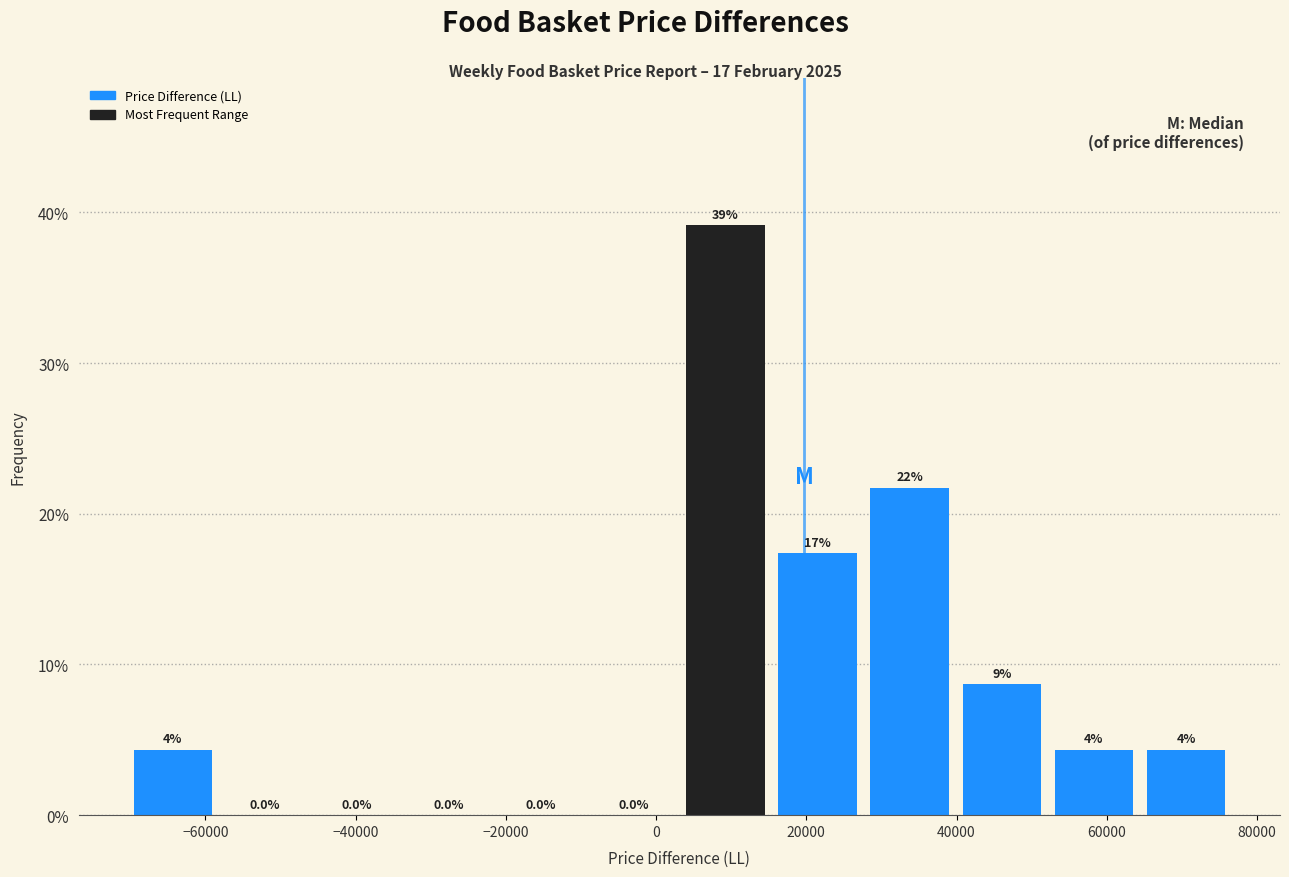

Which range on the x-axis has the tallest bar?

4000 to 16000